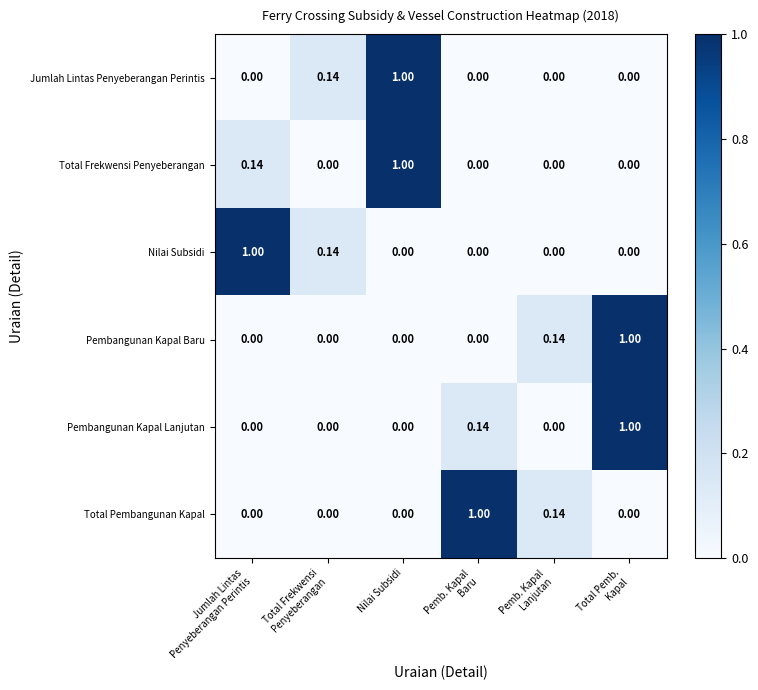

How many data points does each series have?

6